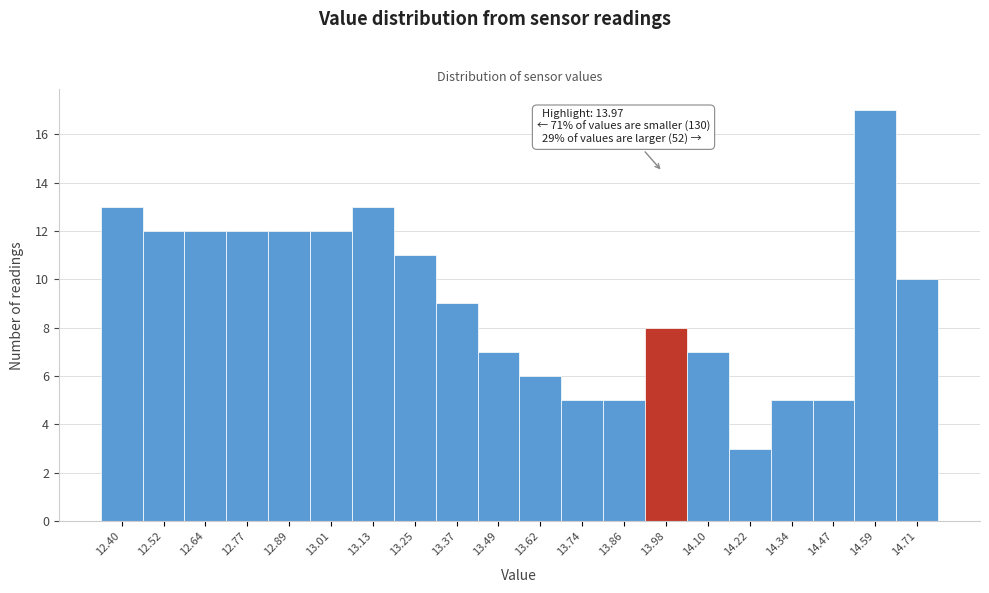

Which range on the x-axis has the tallest bar?

14.52 to 14.64